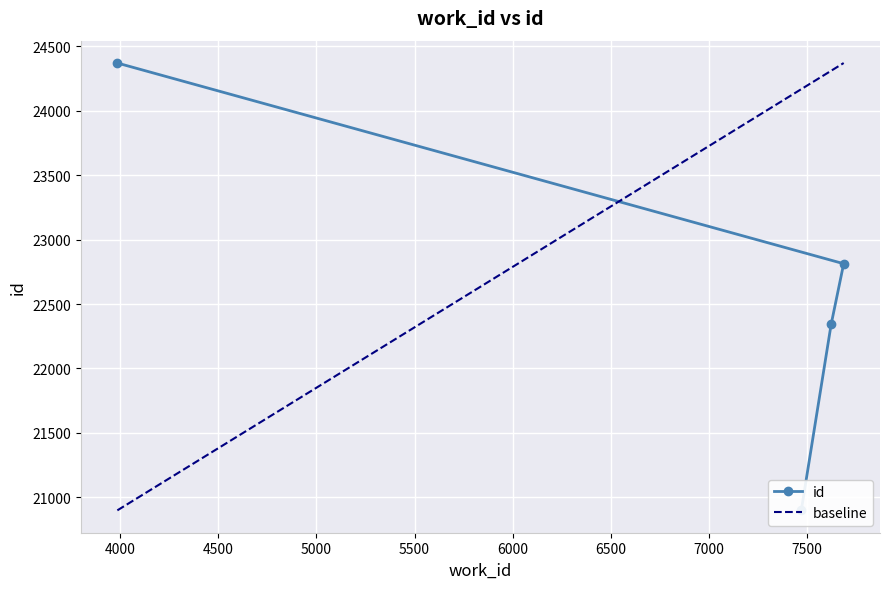

What is the change in value from 7686 to 3986?

+1558